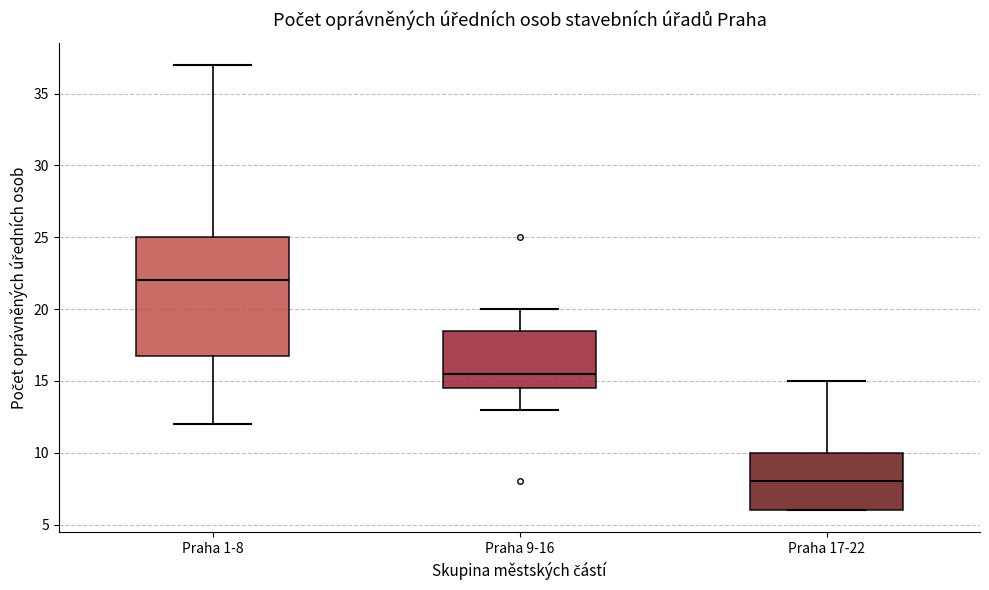

Which box has the highest median line?

Praha 1-8